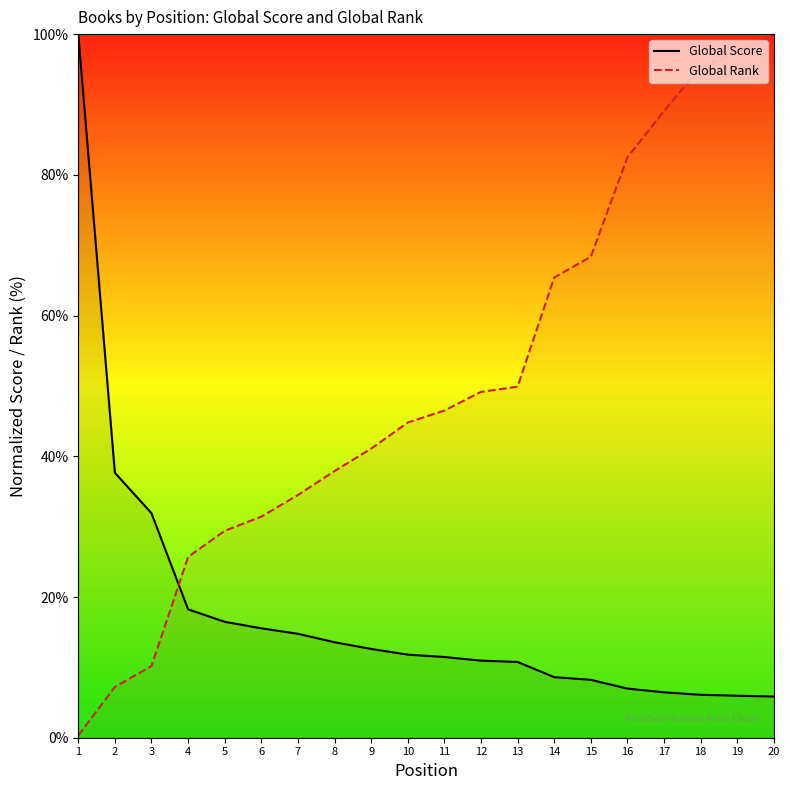

What is the maximum value for Global Rank?

100.0